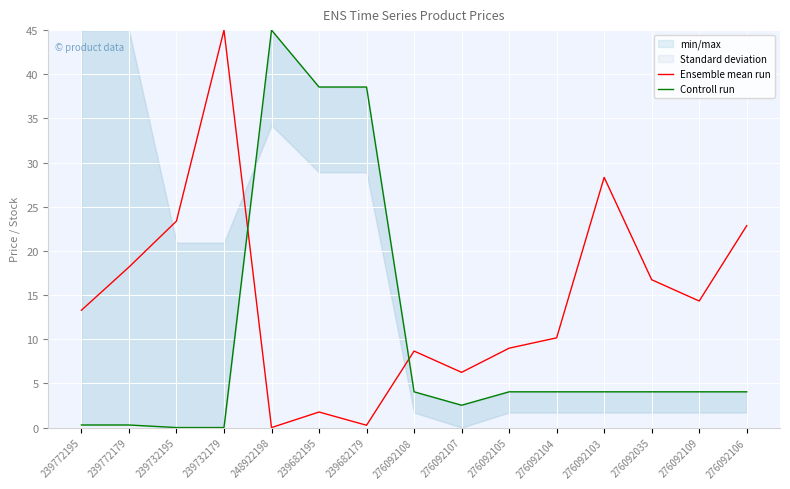

Which series has the largest total across all categories?

Ensemble mean run